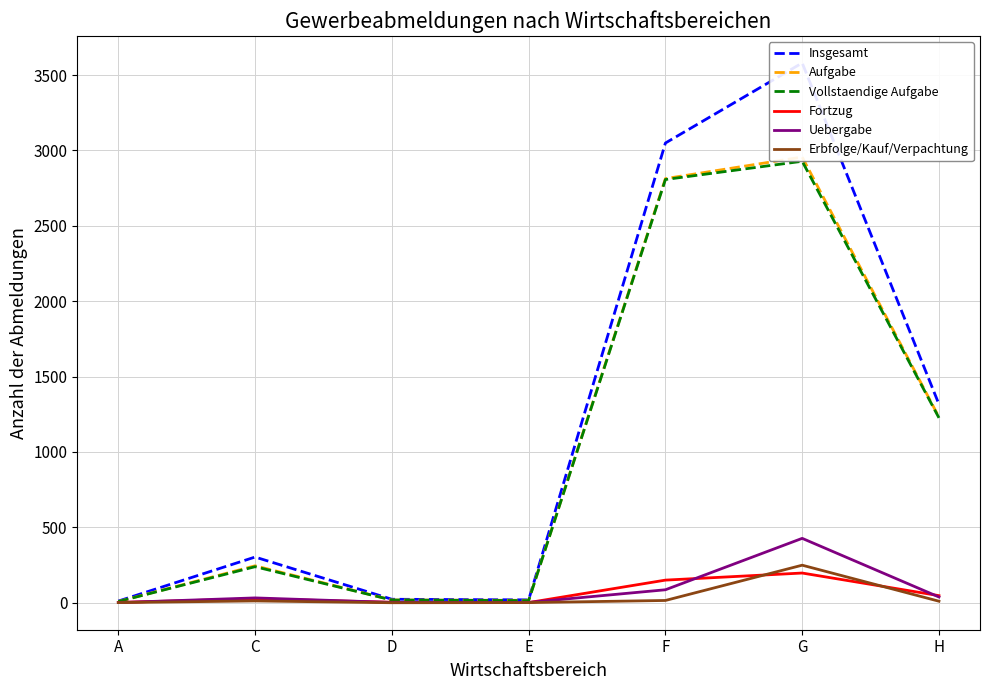

At which category does the chart reach its minimum across all series?

D